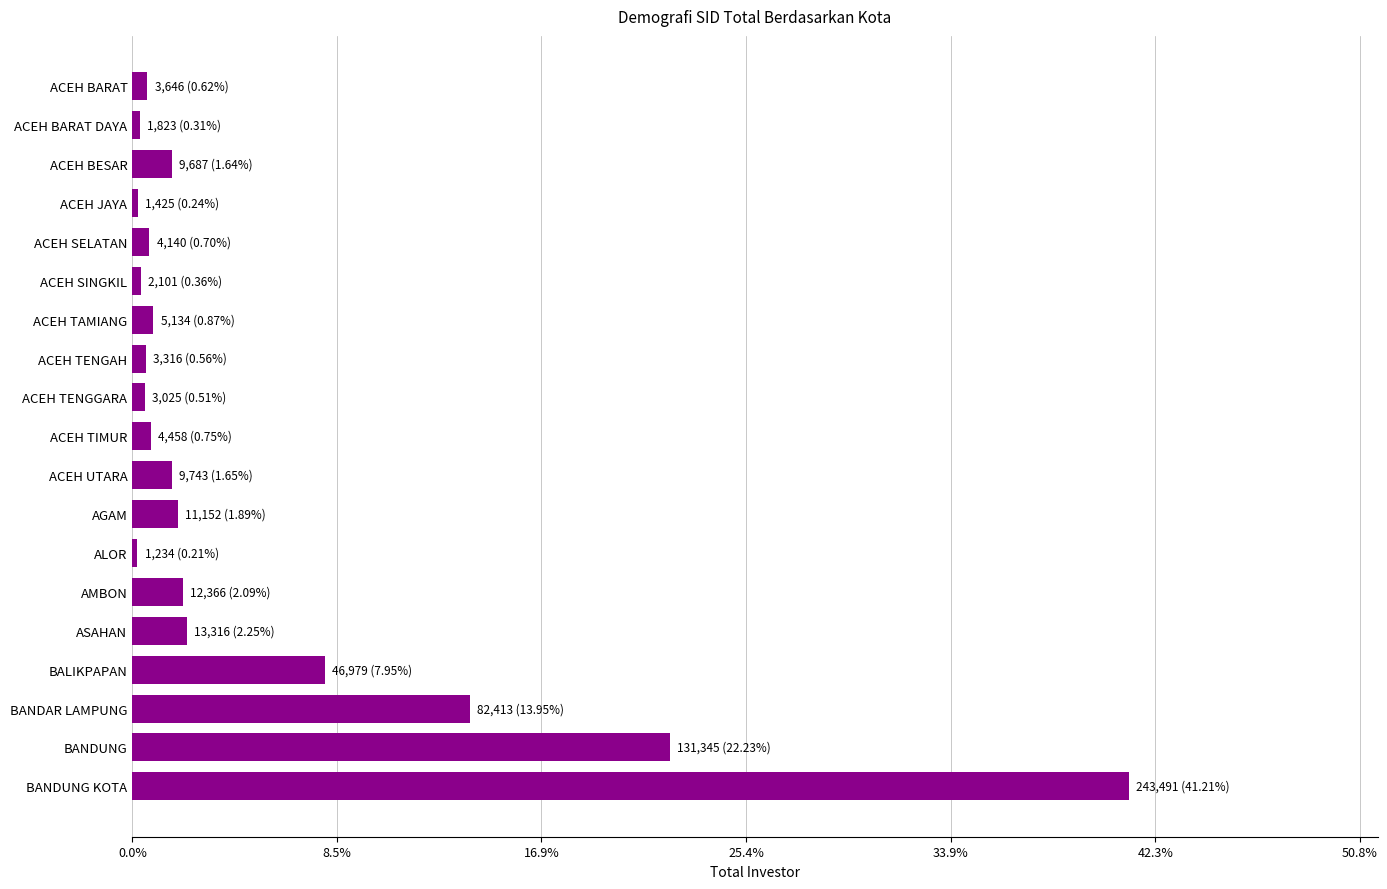

Does the chart contain any negative values?

No